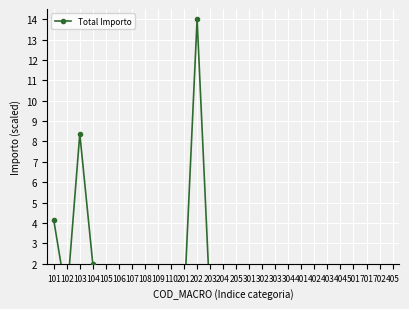

How many positive values are there?

8